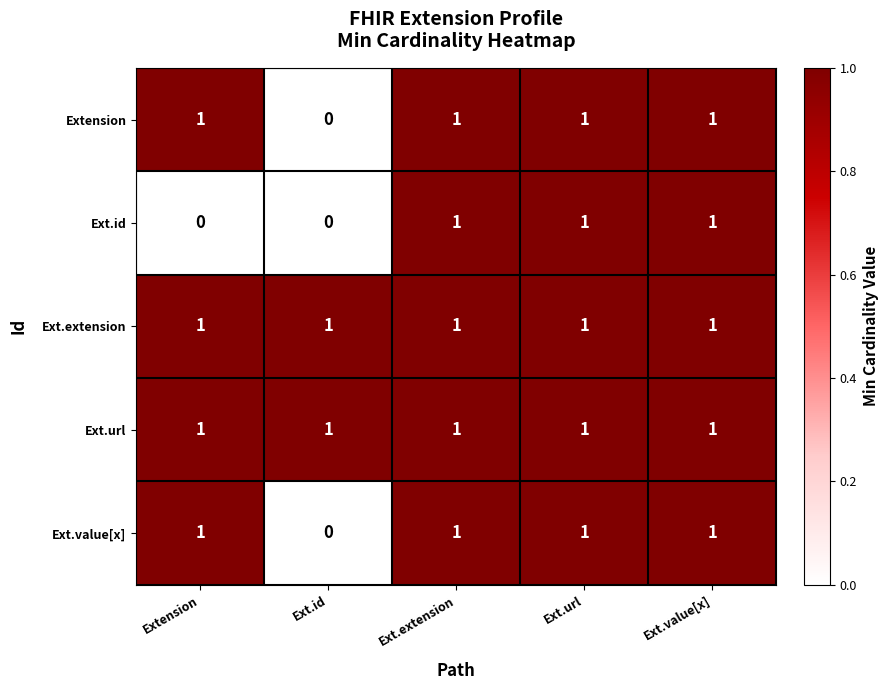

The value of Extension at Ext.value[x] is 1. True or false?

True